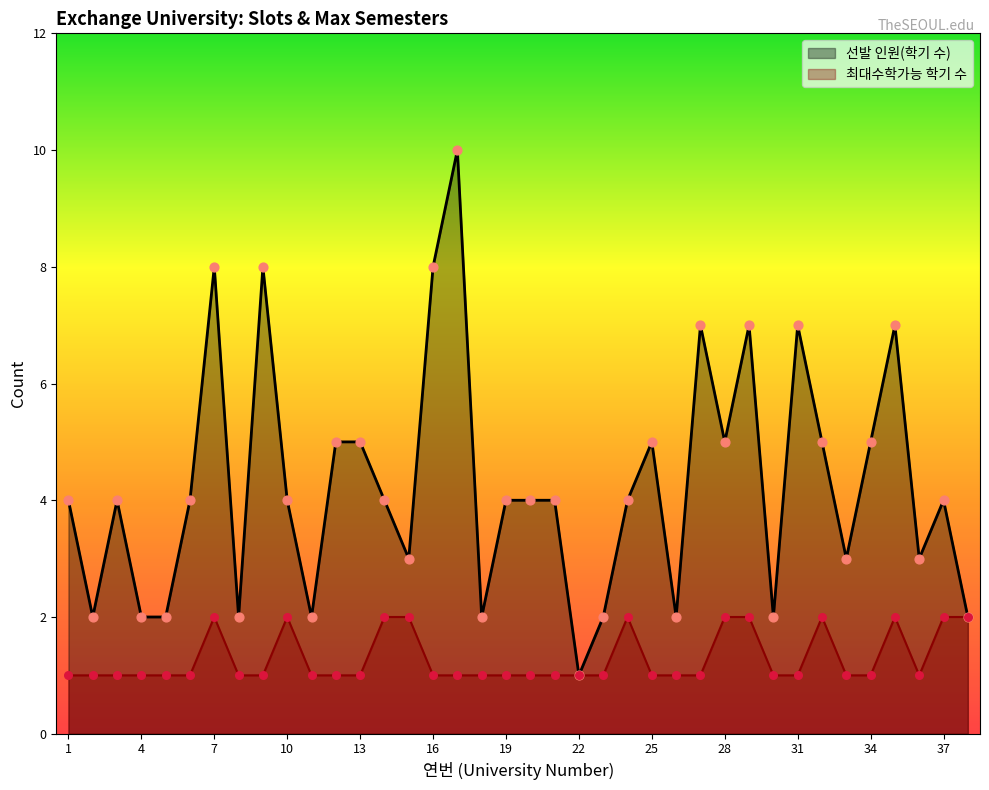

Which series has the widest spread of Y values?

선발 인원(학기 수)